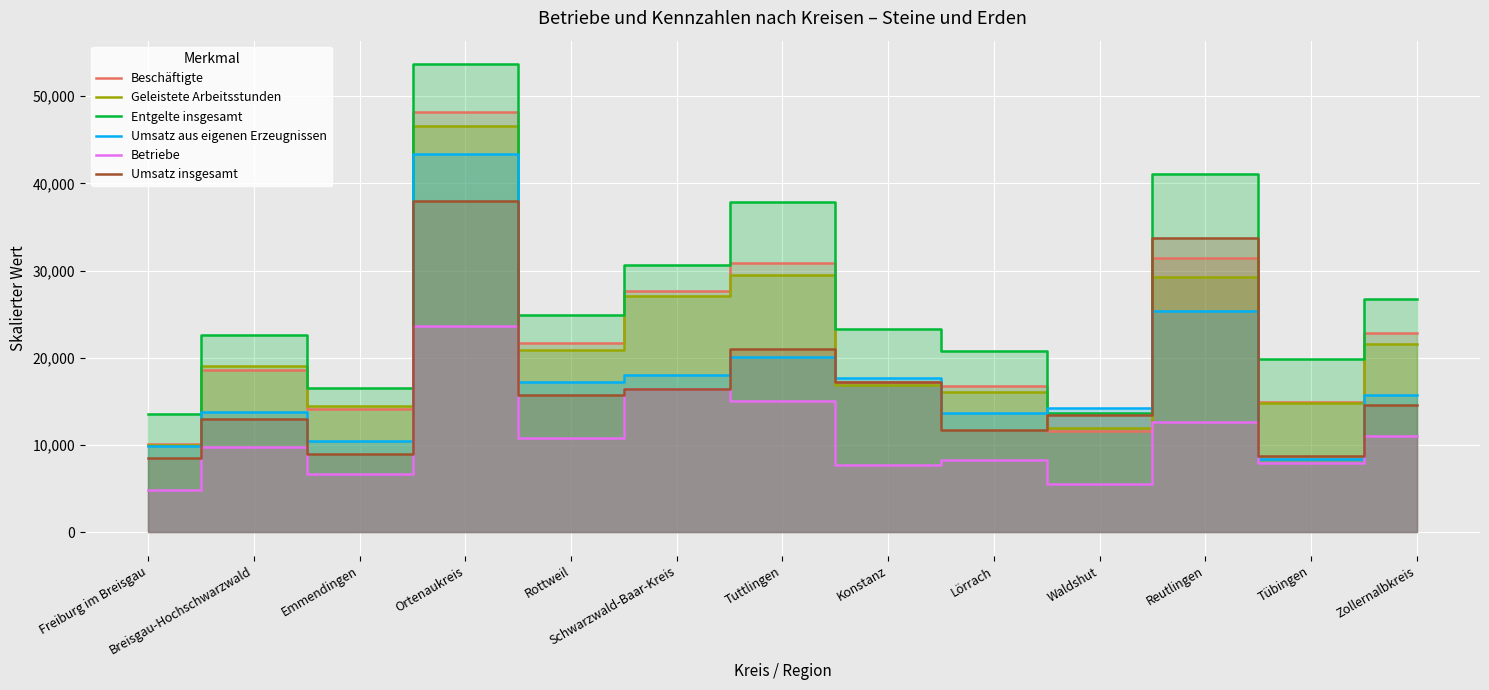

What position from the right is Zollernalbkreis?

1